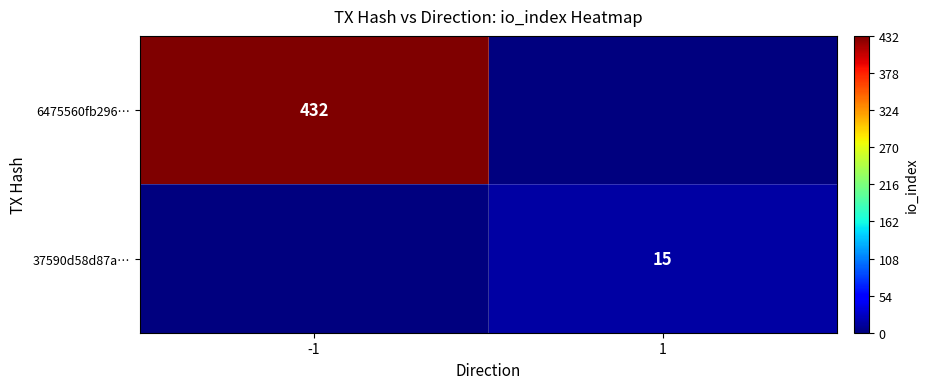

Is the value of 6475560fb296… at -1 greater than the value of 37590d58d87a… at 1?

Yes